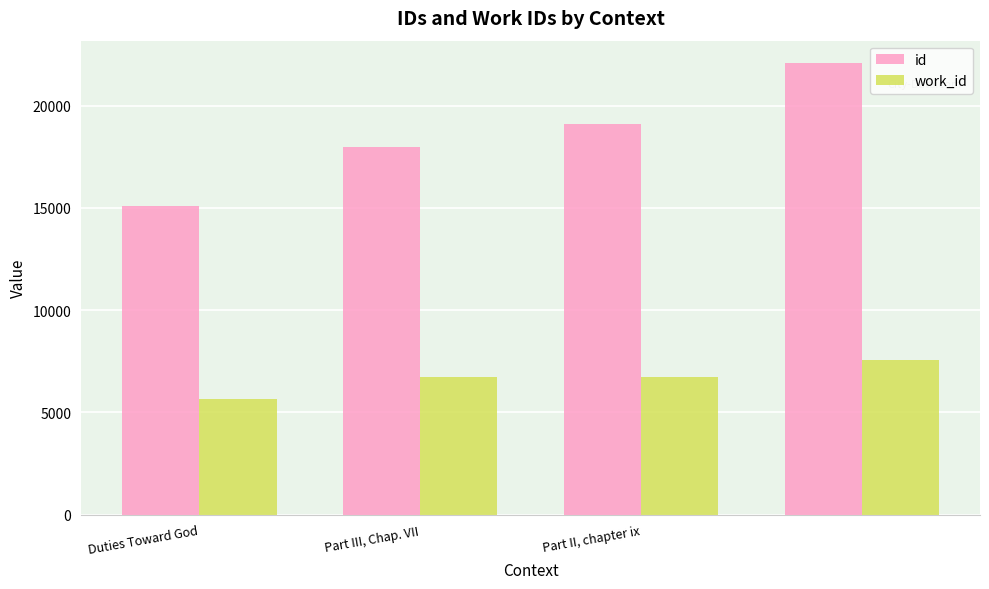

Which series has the largest total across all categories?

id